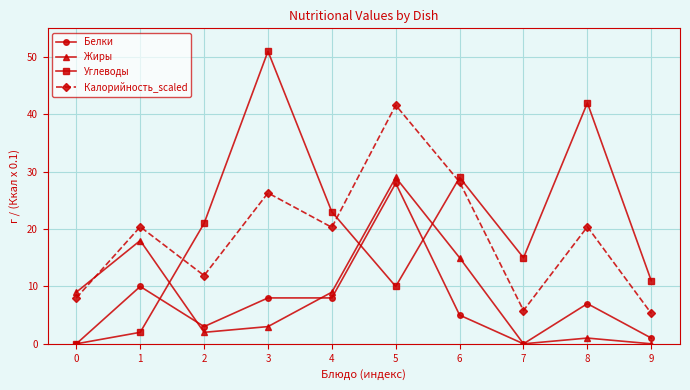

What is the value of the Калорийность_scaled point at the 4th from the left?

26.3